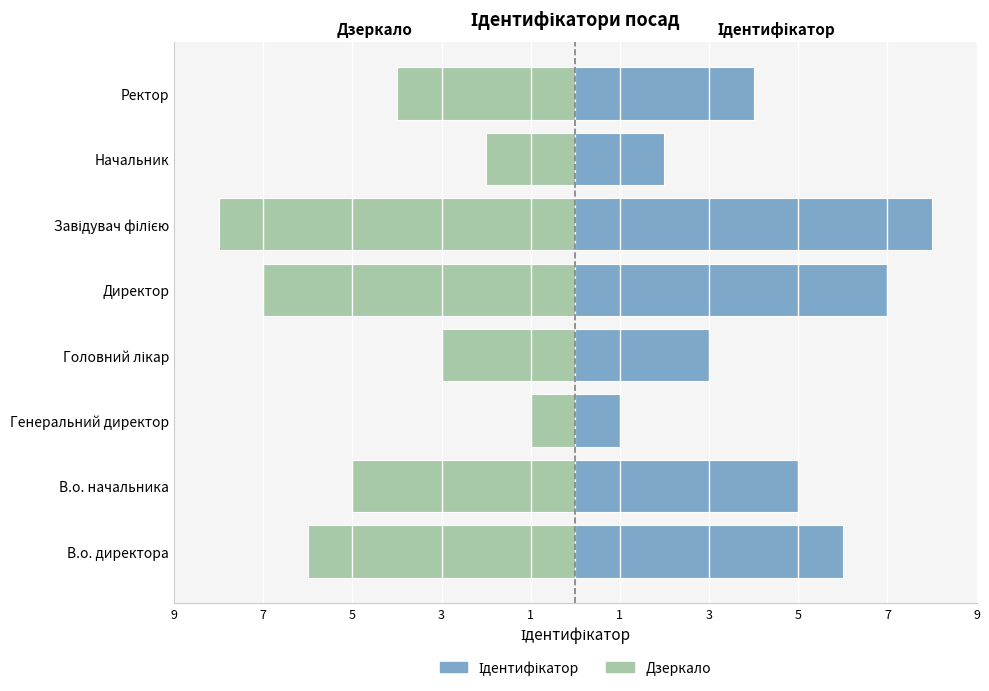

What is the difference between the Дзеркало values at Генеральний директор and Директор?

6